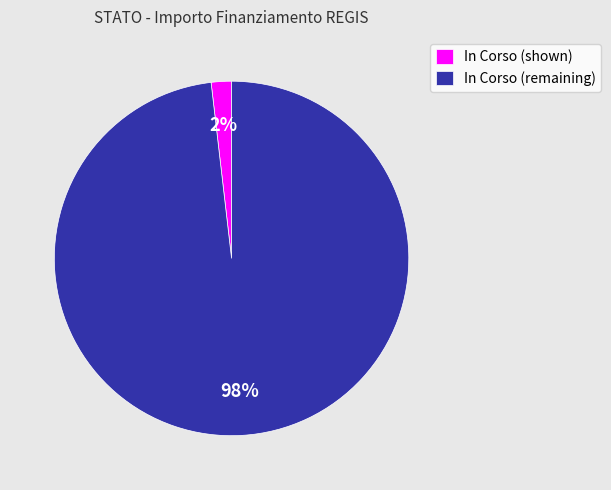

Is it true that In Corso (shown) is 2% of the pie?

True